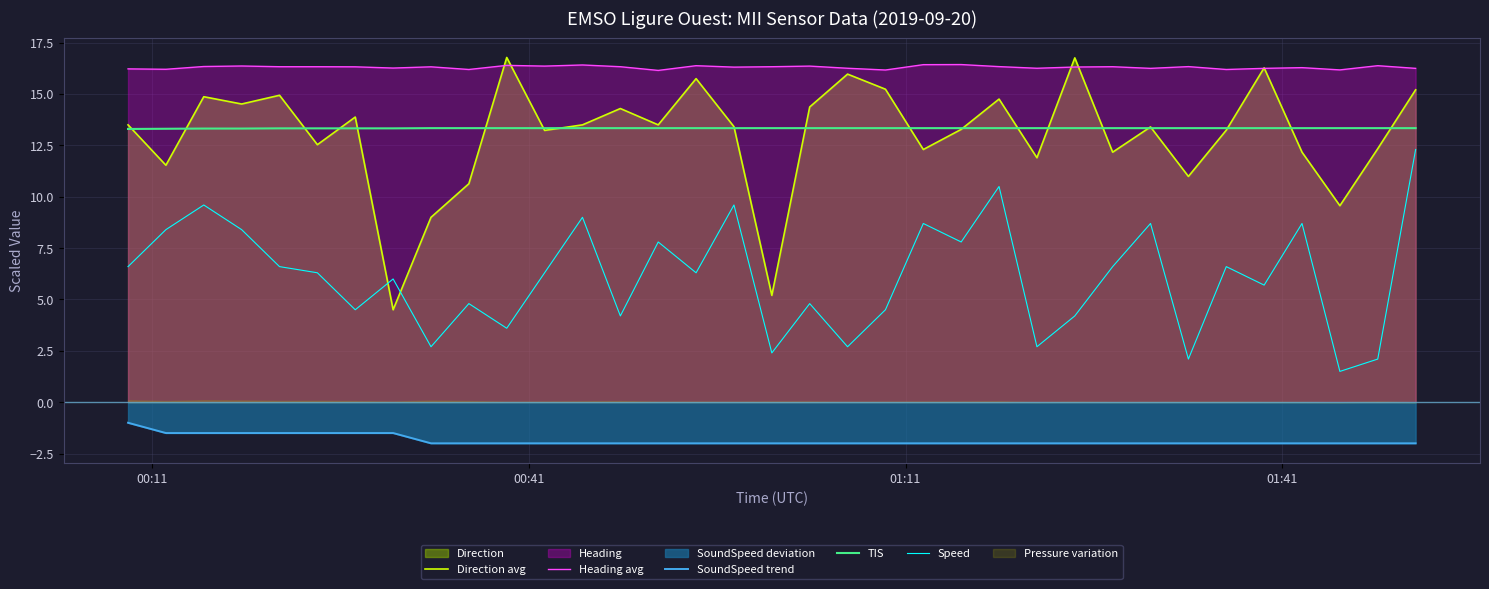

List the series in order of their peak value, lowest first.

SoundSpeed trend, Speed, TIS, Heading avg, Direction avg